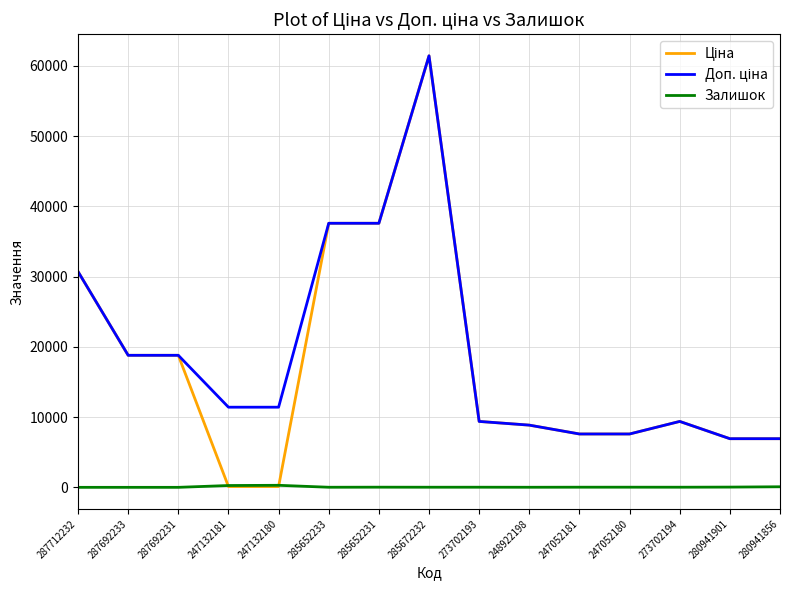

What is the total value across all series at 273702193?

18785.9